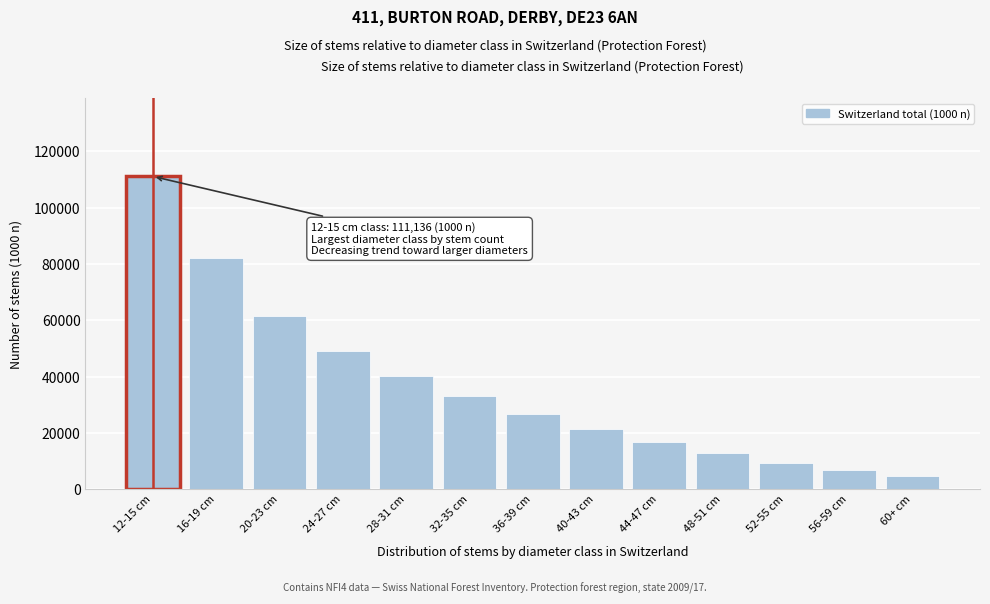

Reading right to left, what are all the values shown in this chart?

4514	6701	9427	12759	16647	21270	26760	33144	40238	49233	61436	82041	111136